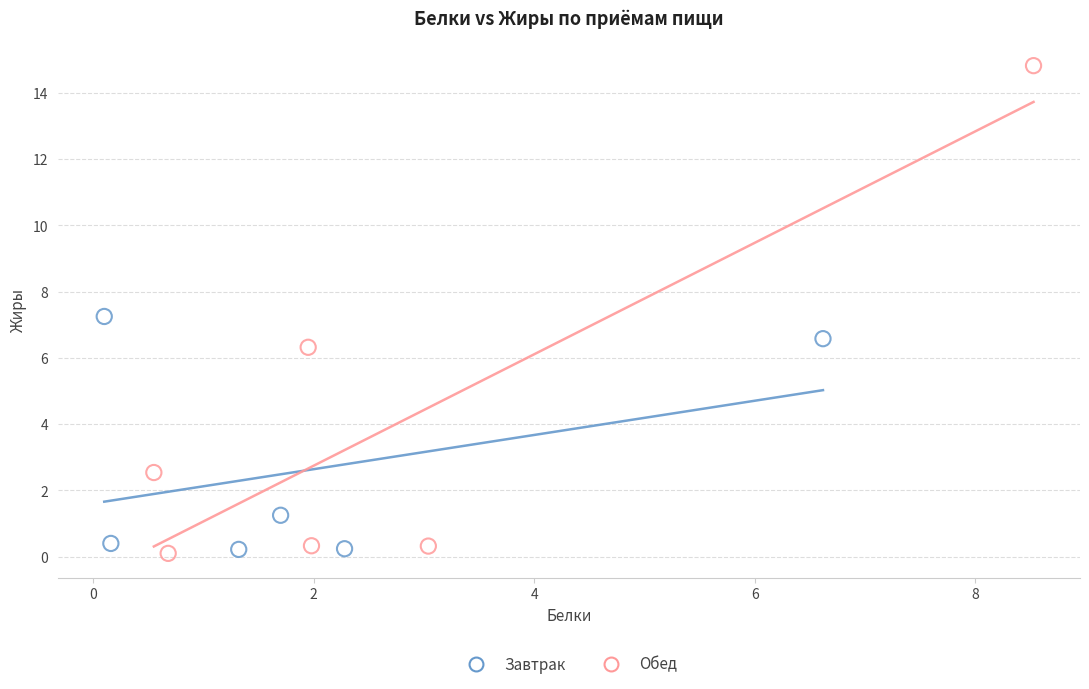

Which series contains the highest Y value?

Обед